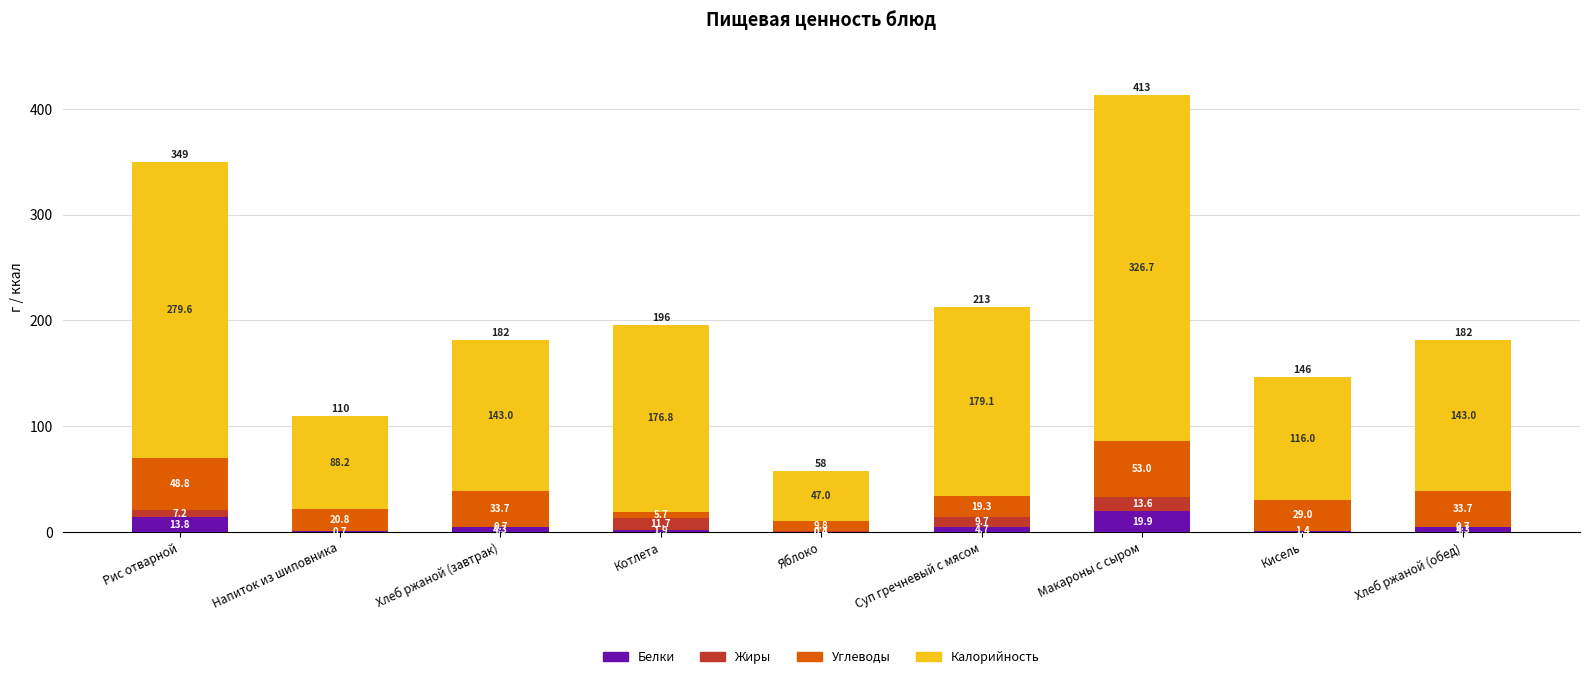

What is the total value across all series at Рис отварной?

349.4